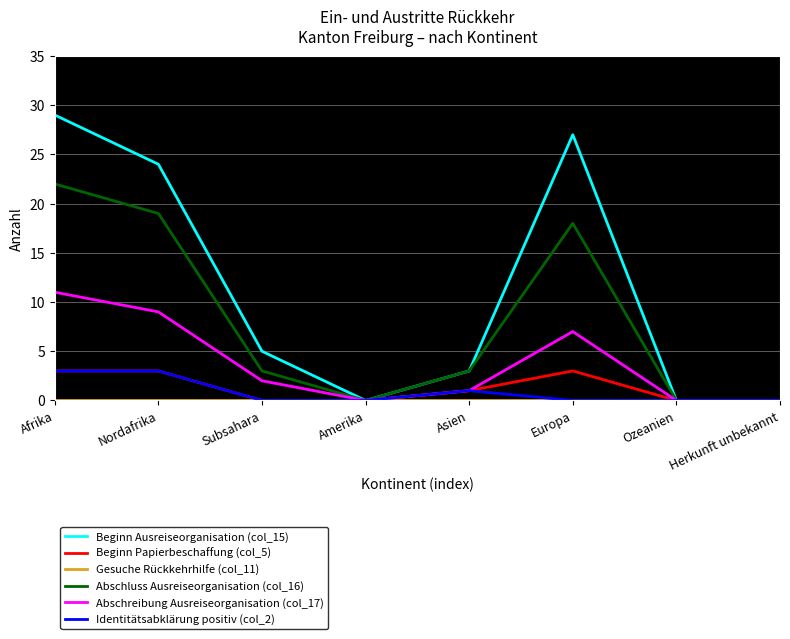

What value does the Abschluss Ausreiseorganisation (col_16) series have at Europa?

18